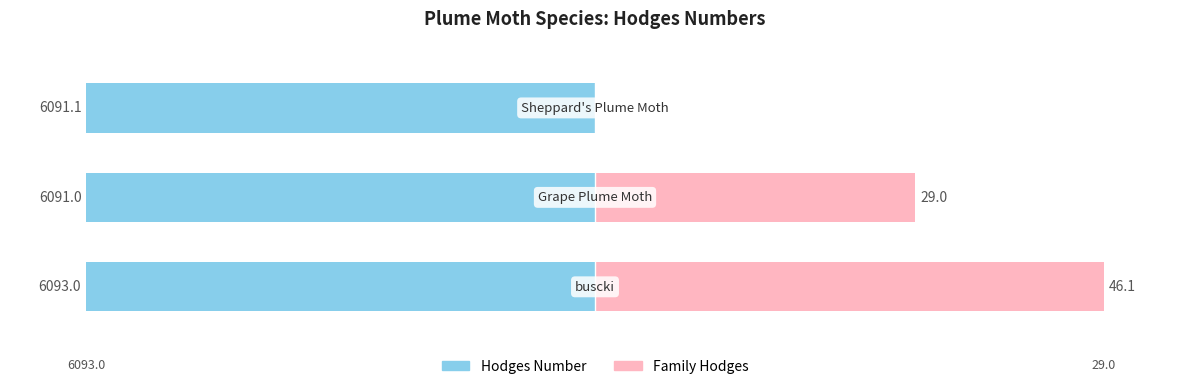

Approximately how many times larger is the value at Grape Plume Moth compared to Sheppard's Plume Moth?

1.0